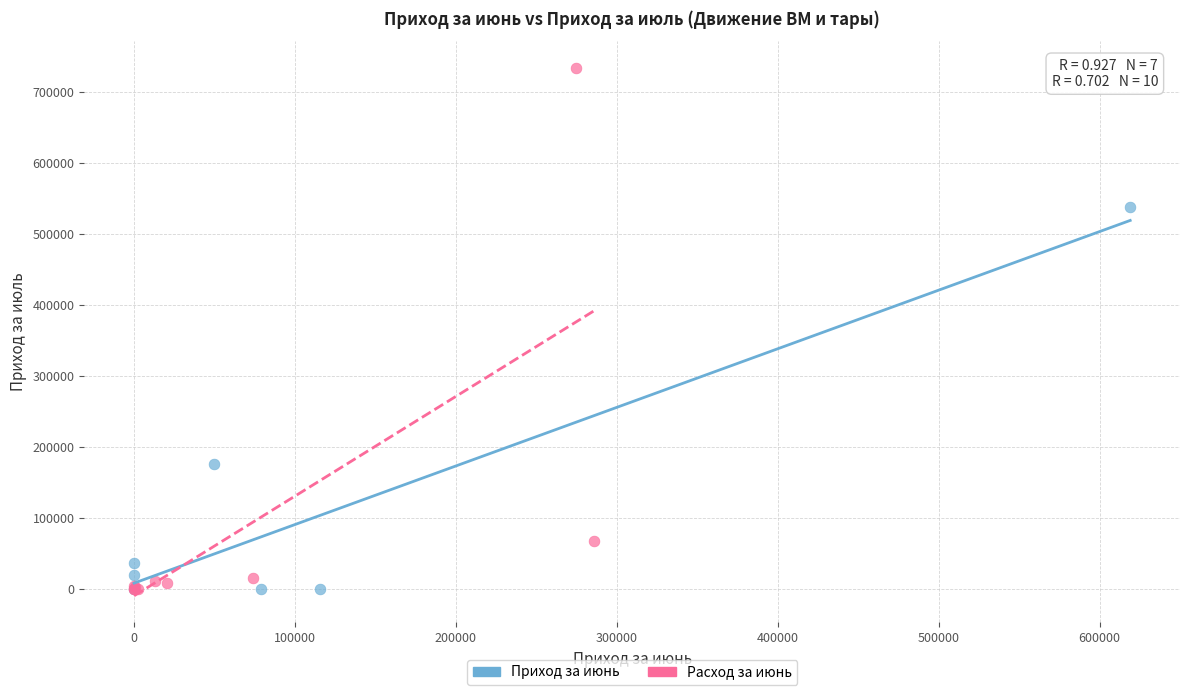

Which series reaches the maximum Y coordinate?

Расход за июнь